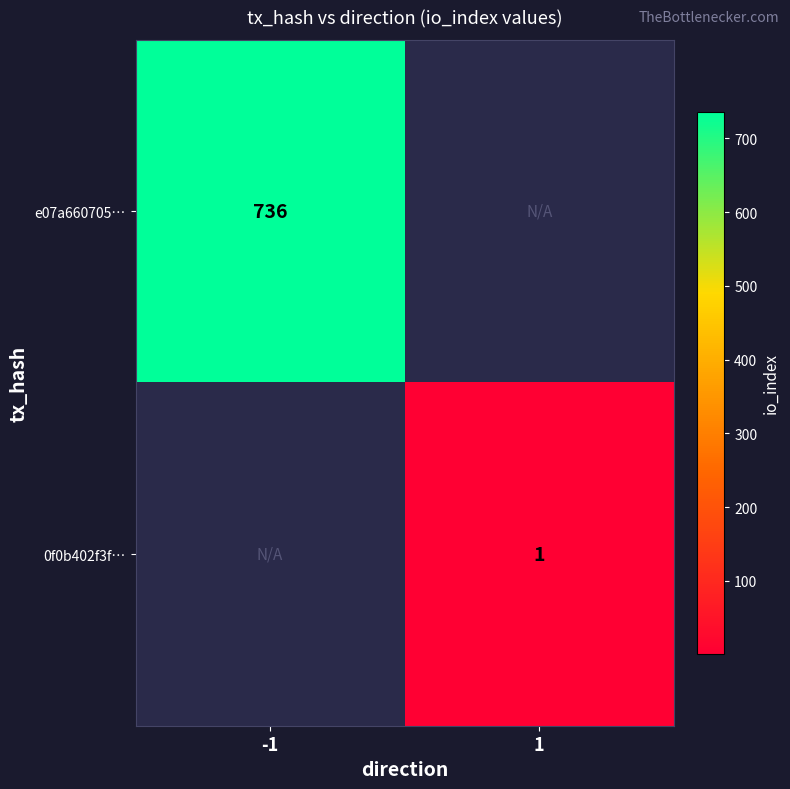

True or false: 0f0b402f3f… has a value of 2 at 1.

False